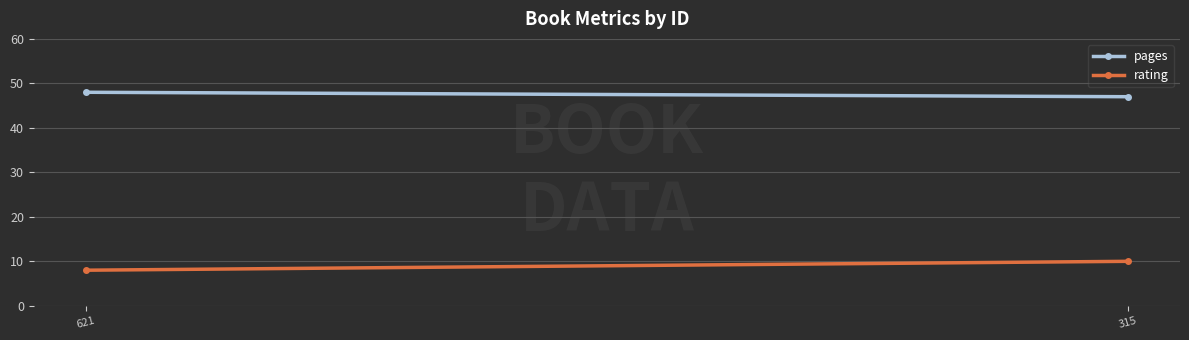

True or false: pages has a value of 48 at 621.

True